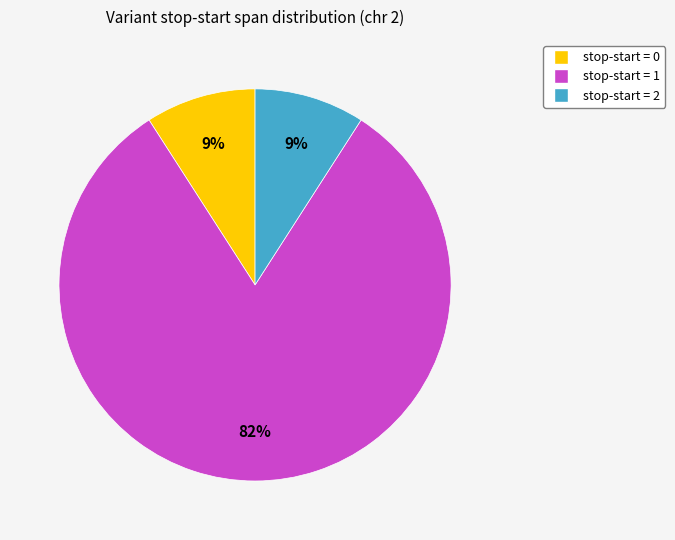

Is there a majority slice in this chart?

Yes